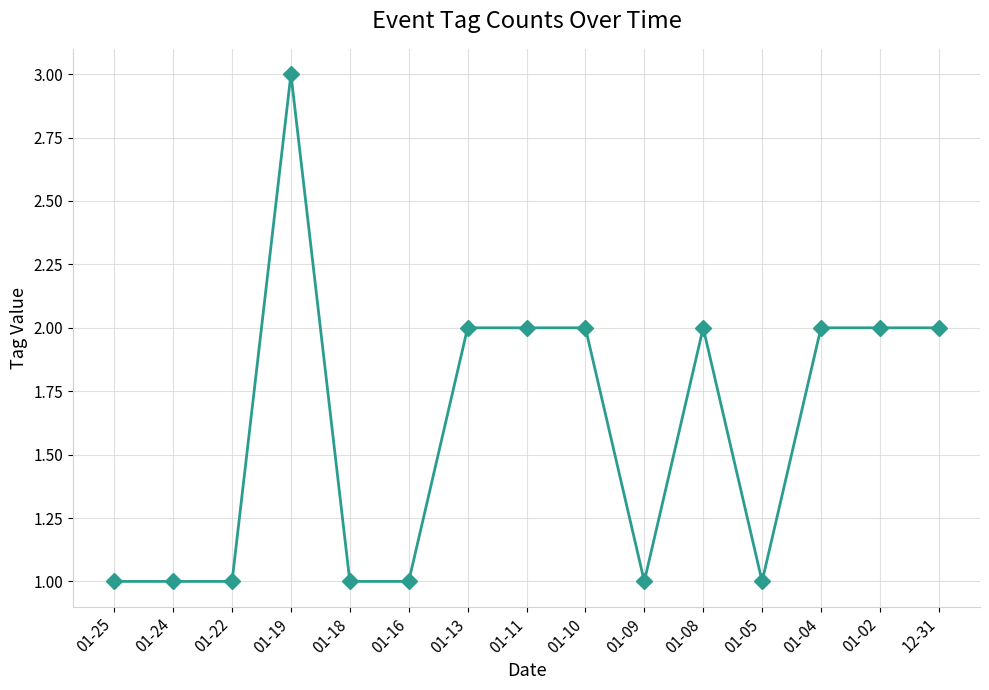

What is the value of the 2nd point from the left?

1